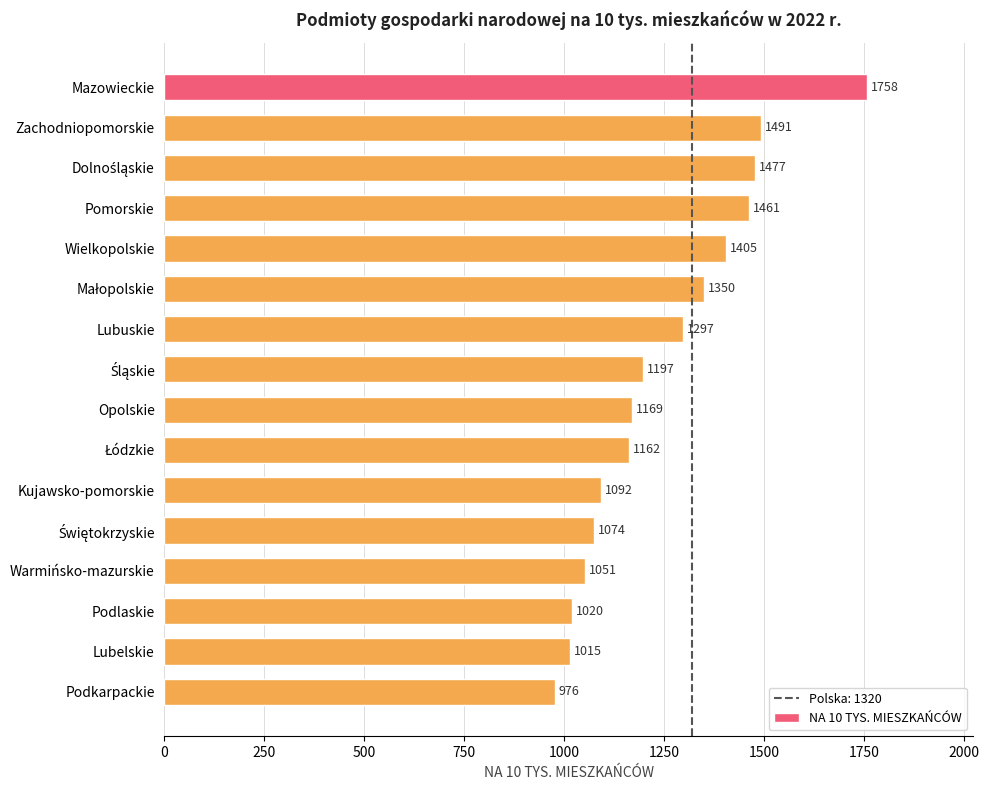

How many series are shown in this chart?

1